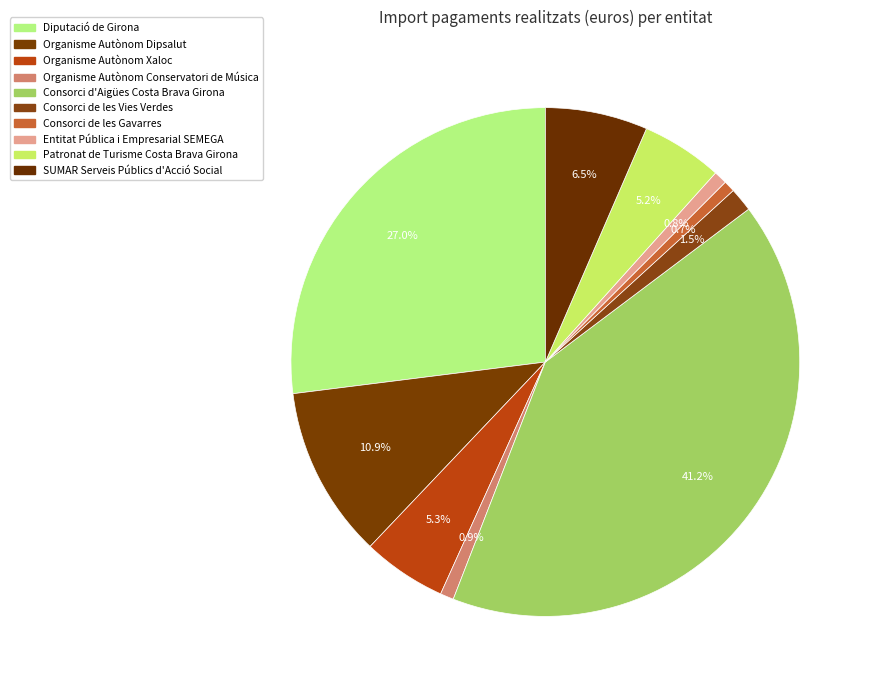

Rank the categories by value from lowest to highest.

Consorci de les Gavarres, Entitat Pública i Empresarial SEMEGA, Organisme Autònom Conservatori de Música, Consorci de les Vies Verdes, Patronat de Turisme Costa Brava Girona, Organisme Autònom Xaloc, SUMAR Serveis Públics d'Acció Social, Organisme Autònom Dipsalut, Diputació de Girona, Consorci d'Aigües Costa Brava Girona